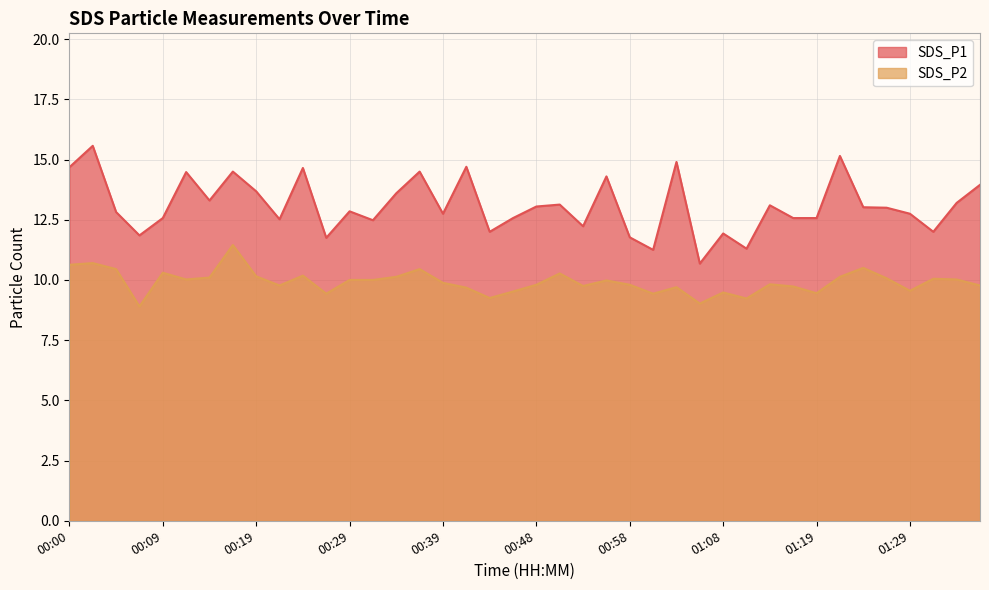

Where does the SDS_P2 series first go above 9?

00:00